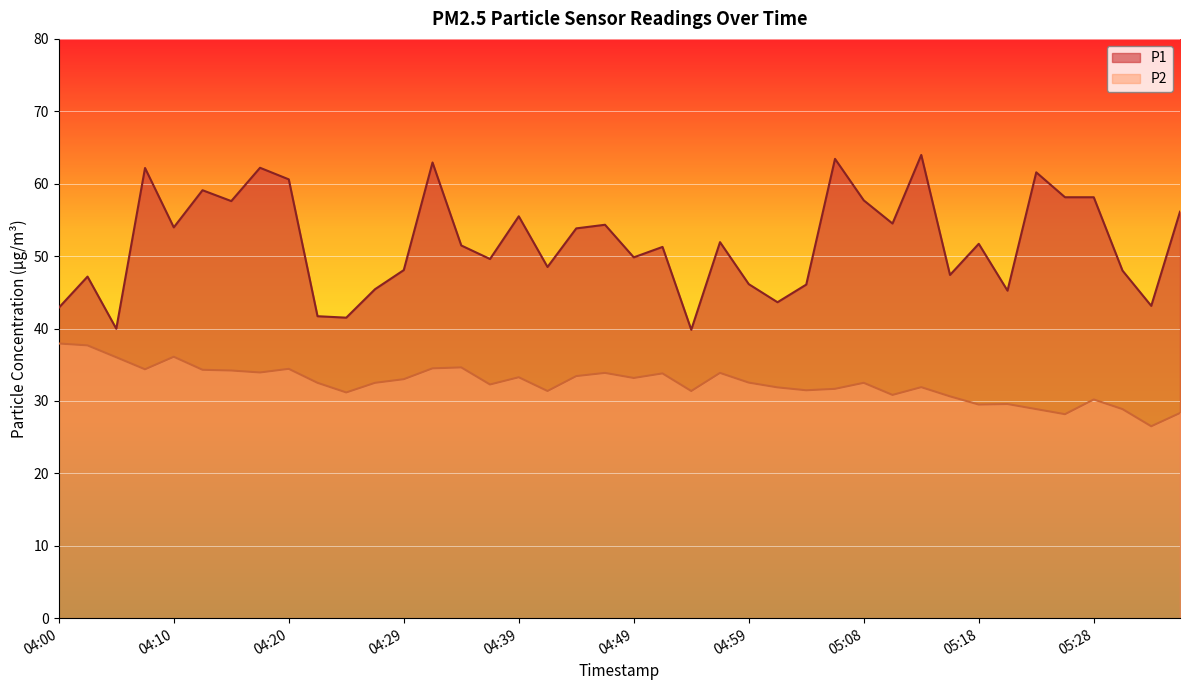

How many categories are shown in the chart?

40